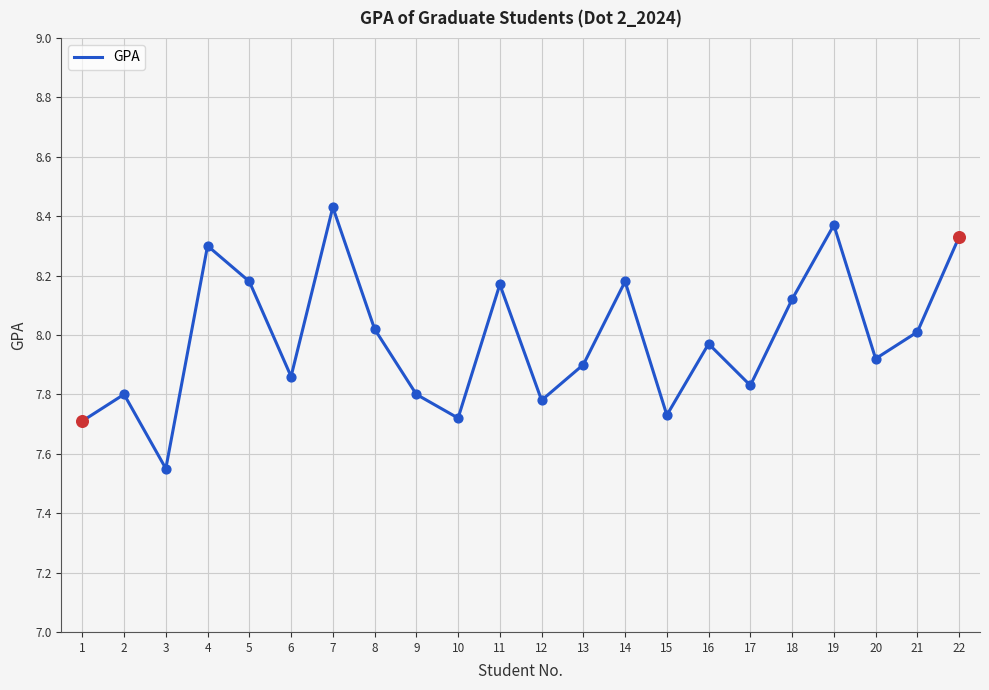

Approximately how many times larger is the value at 12 compared to 14?

1.0